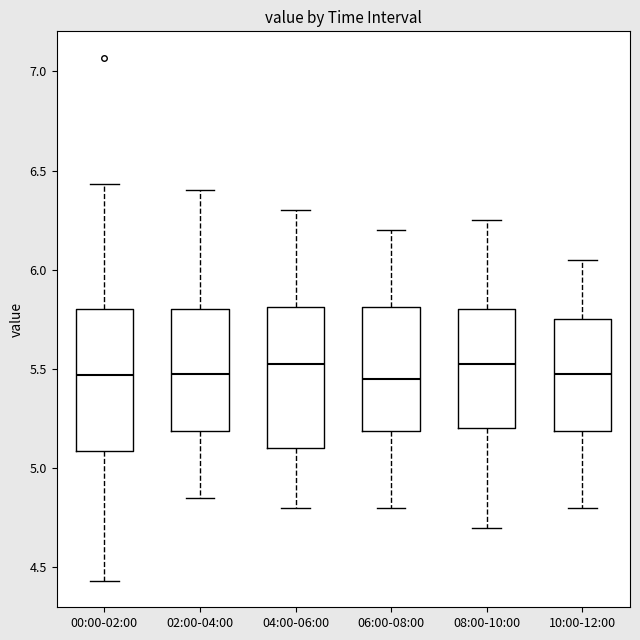

Where does the lower whisker of the box for 02:00-04:00 end on the y-axis? The values are not printed on the chart, so give them approximately, as read against the axis.

4.85